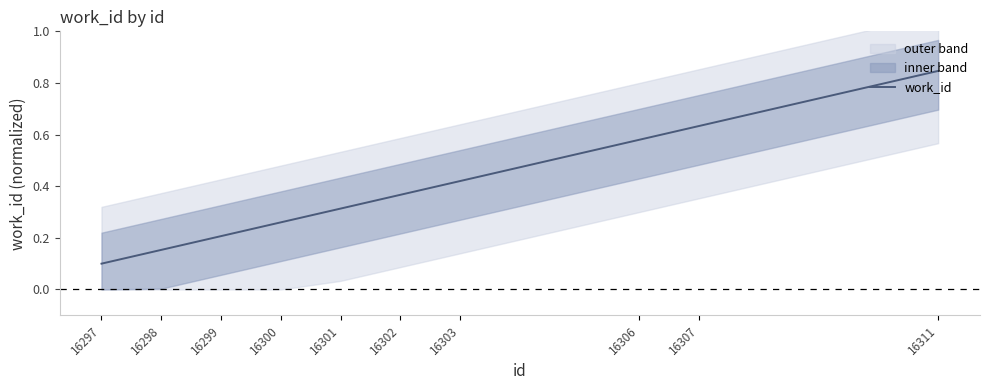

Rank the categories by value from lowest to highest.

16297, 16298, 16299, 16300, 16301, 16302, 16303, 16306, 16307, 16311